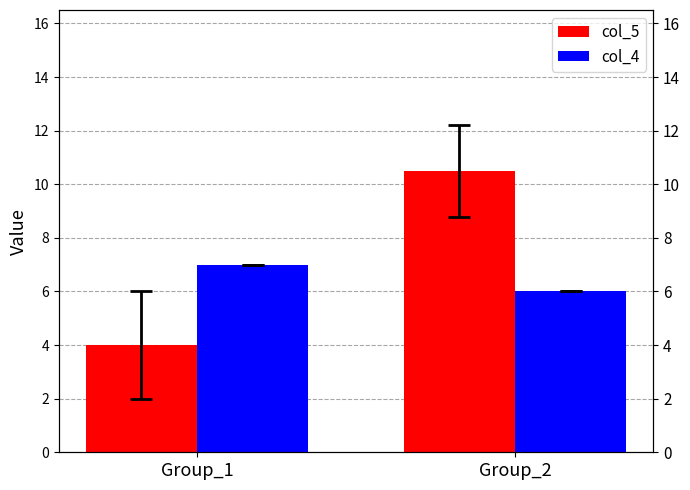

What is the total value across all series at Group_1?

11.0